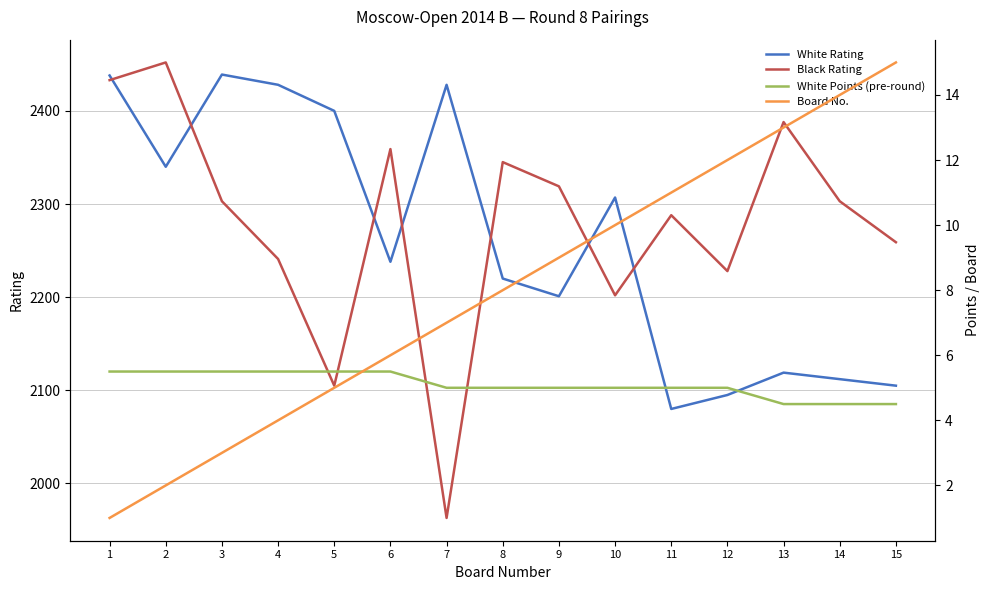

What is the difference between the maximum and minimum values in the Board No. series?

14.0